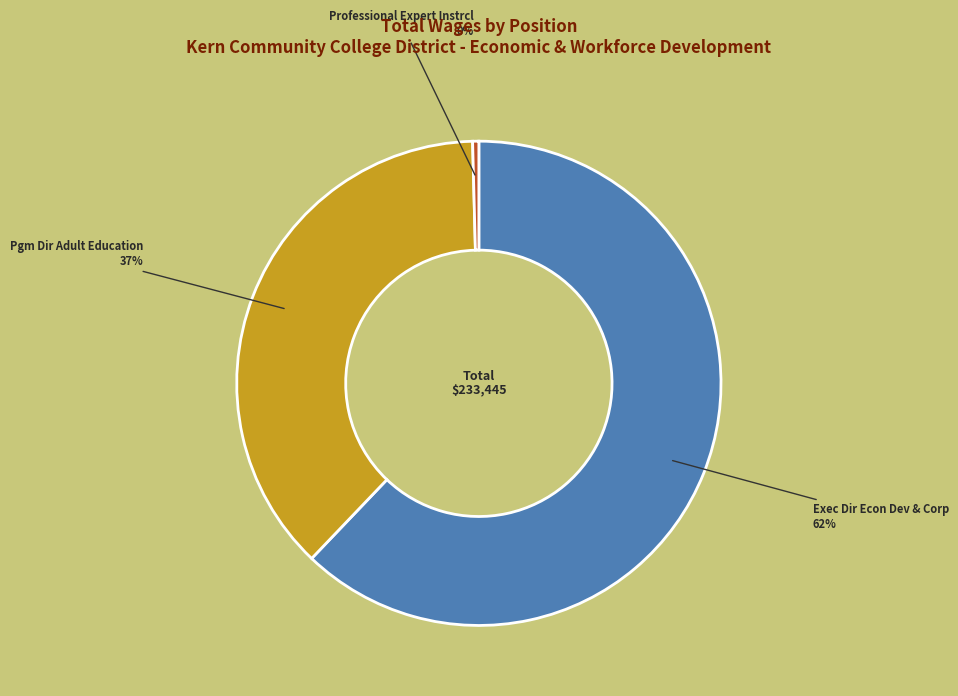

What is the smallest slice in the pie chart?

Professional Expert Instrcl